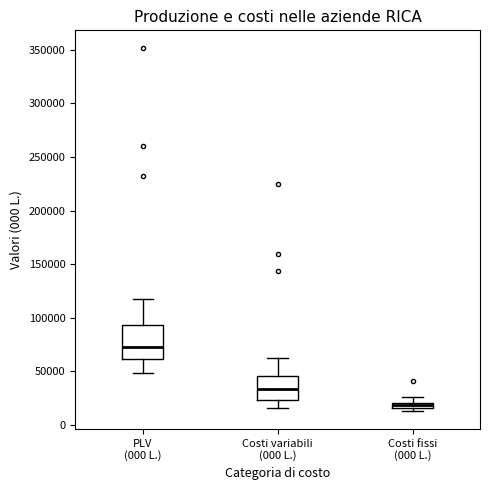

Which box has the lowest median line?

Costi fissi (000 L.)